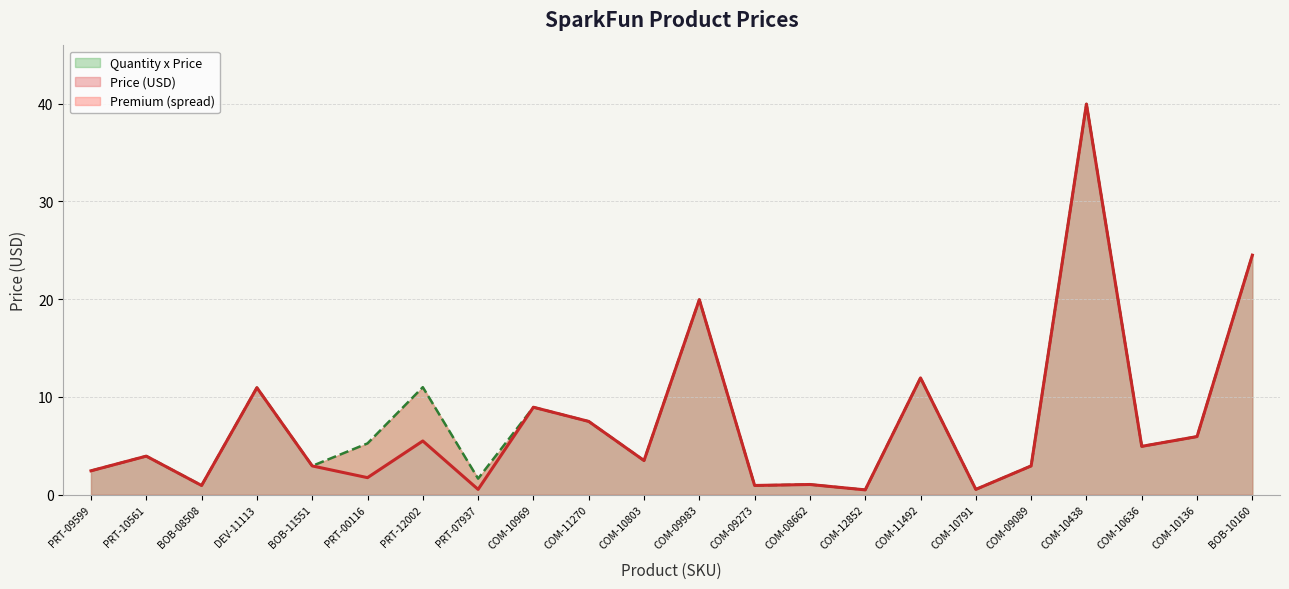

Which series changed the most between PRT-12002 and BOB-10160?

Price (USD)